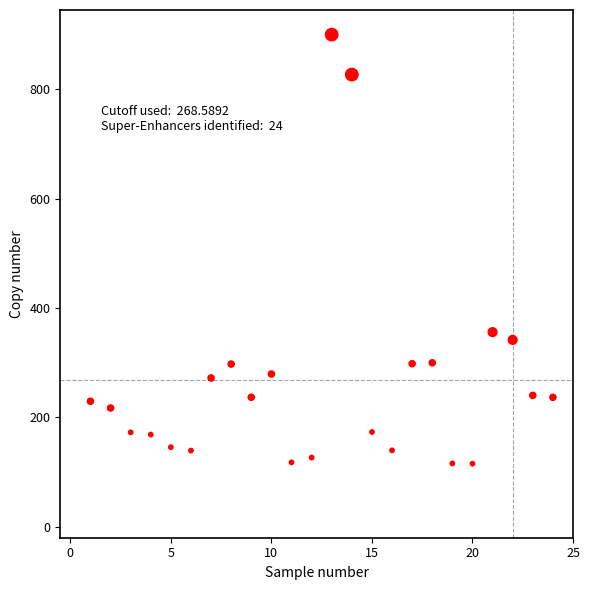

What is the range of Y values (max minus min)?

784.4